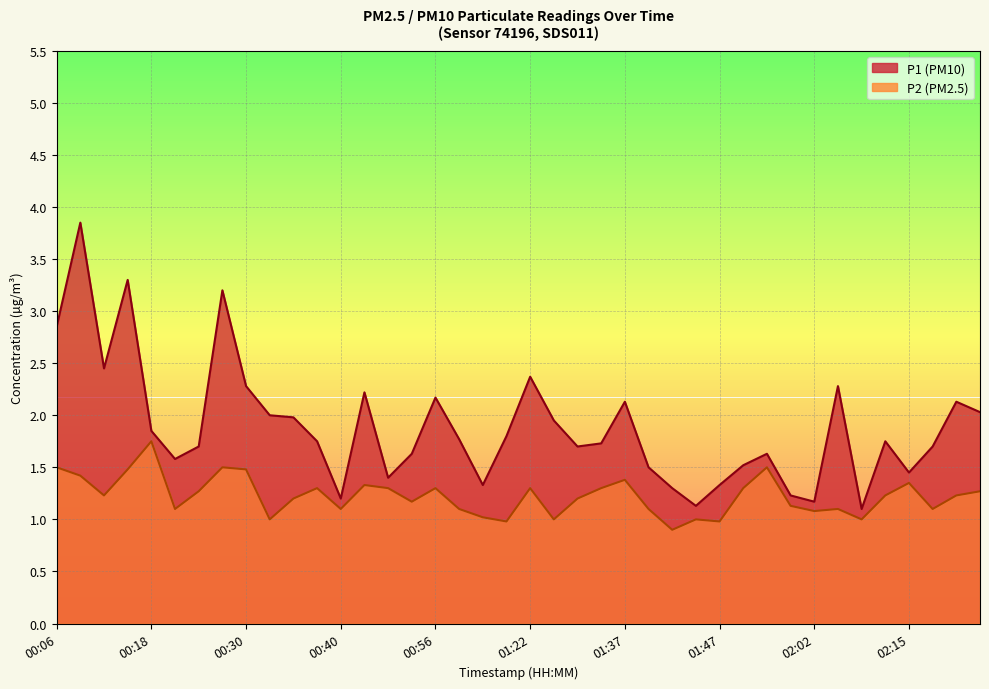

Does the chart display data point markers on the line(s)?

No